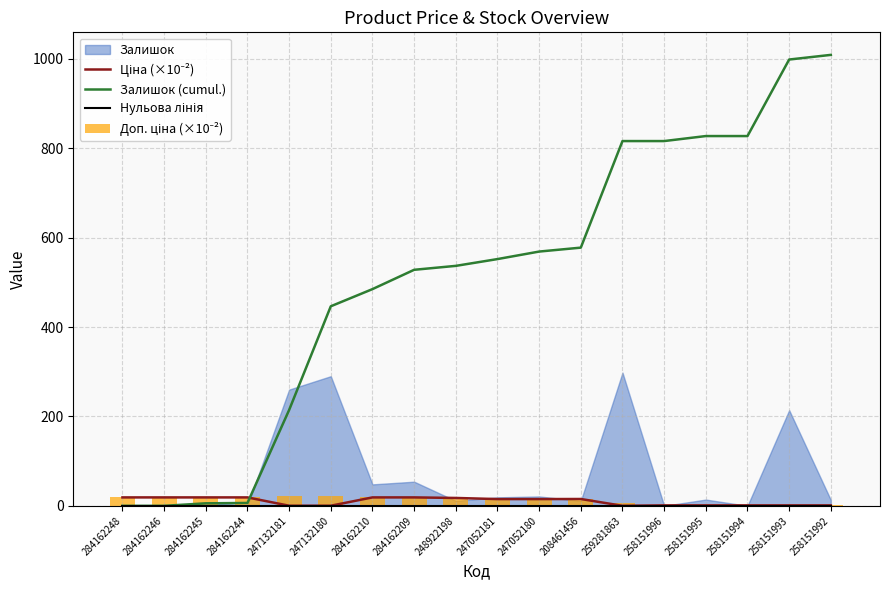

Count the number of categories in the chart.

18